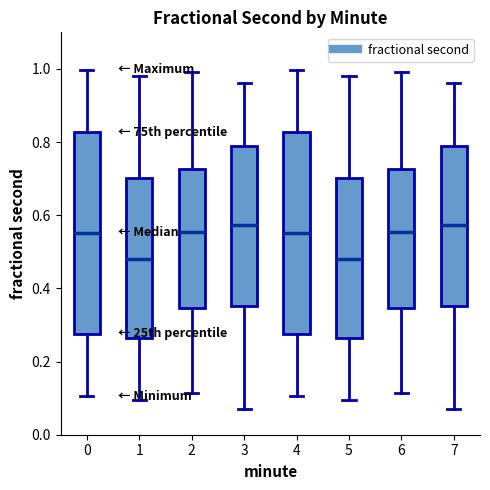

Reading left to right, read every box against the y-axis: the position of its median line, the range the box covers, and the ends of its whiskers. The values are not printed on the chart, so give them approximately, as read against the axis.

0: median 0.56, box 0.28 to 0.82, whiskers 0.10 to 1.00
1: median 0.48, box 0.26 to 0.70, whiskers 0.10 to 0.98
2: median 0.56, box 0.34 to 0.72, whiskers 0.12 to 1.00
3: median 0.58, box 0.36 to 0.78, whiskers 0.08 to 0.96
4: median 0.56, box 0.28 to 0.82, whiskers 0.10 to 1.00
5: median 0.48, box 0.26 to 0.70, whiskers 0.10 to 0.98
6: median 0.56, box 0.34 to 0.72, whiskers 0.12 to 1.00
7: median 0.58, box 0.36 to 0.78, whiskers 0.08 to 0.96